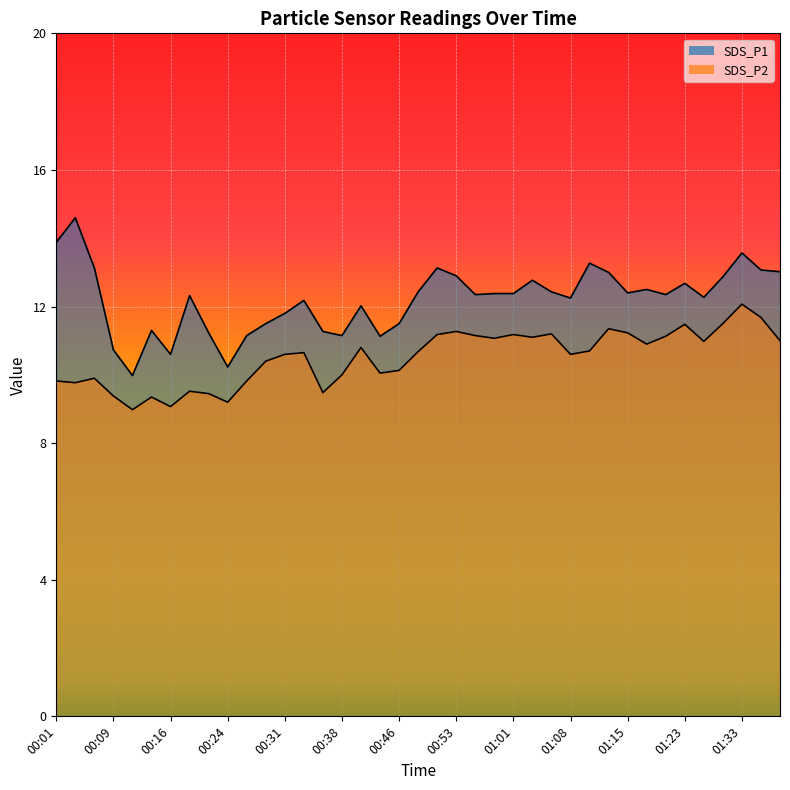

What is the label of the 18th point from the right?

00:53